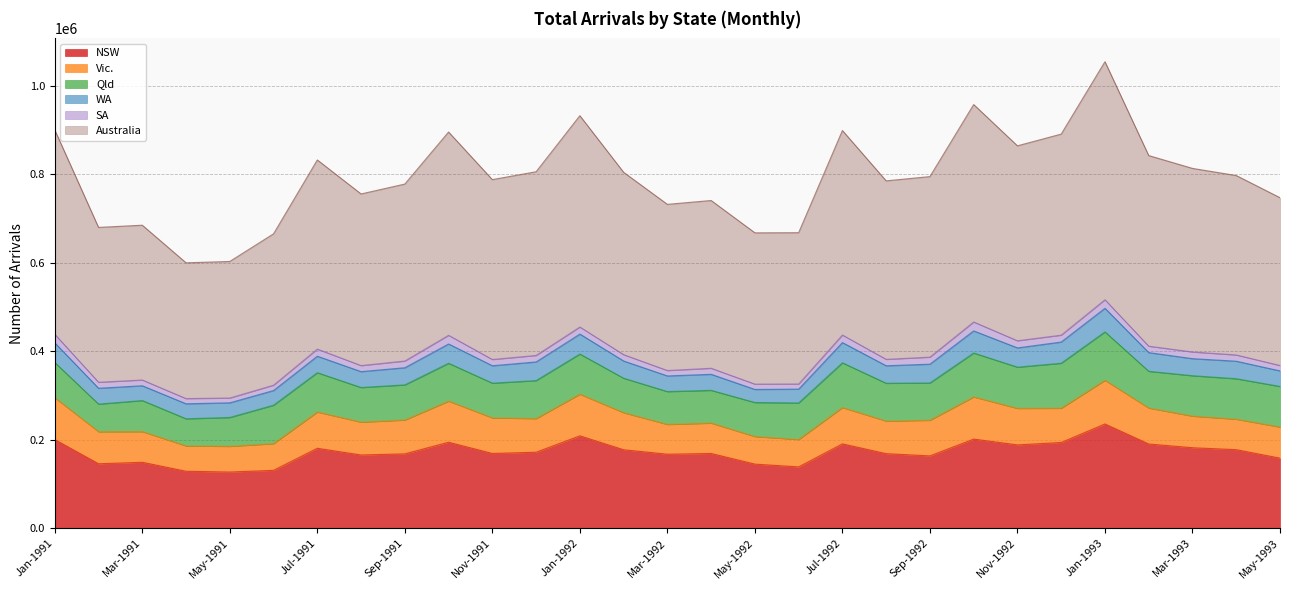

At how many categories does at least one series exceed 354414?

22